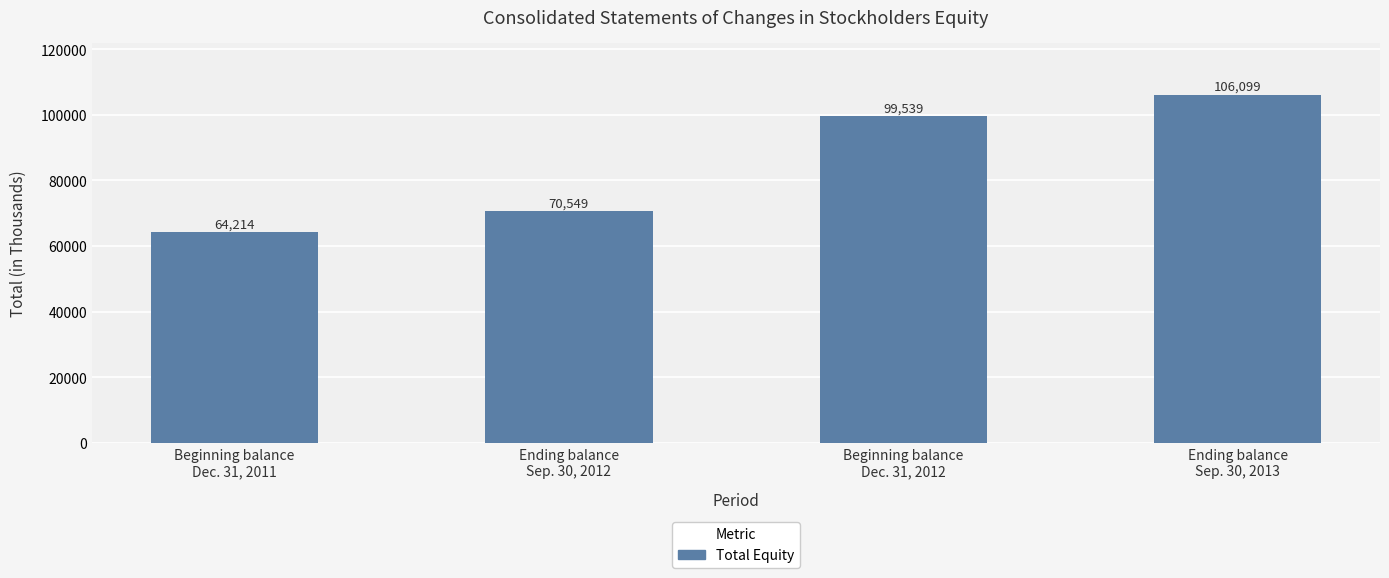

What is the approximate value at Beginning balance
Dec. 31, 2012, to the nearest 50?

99550